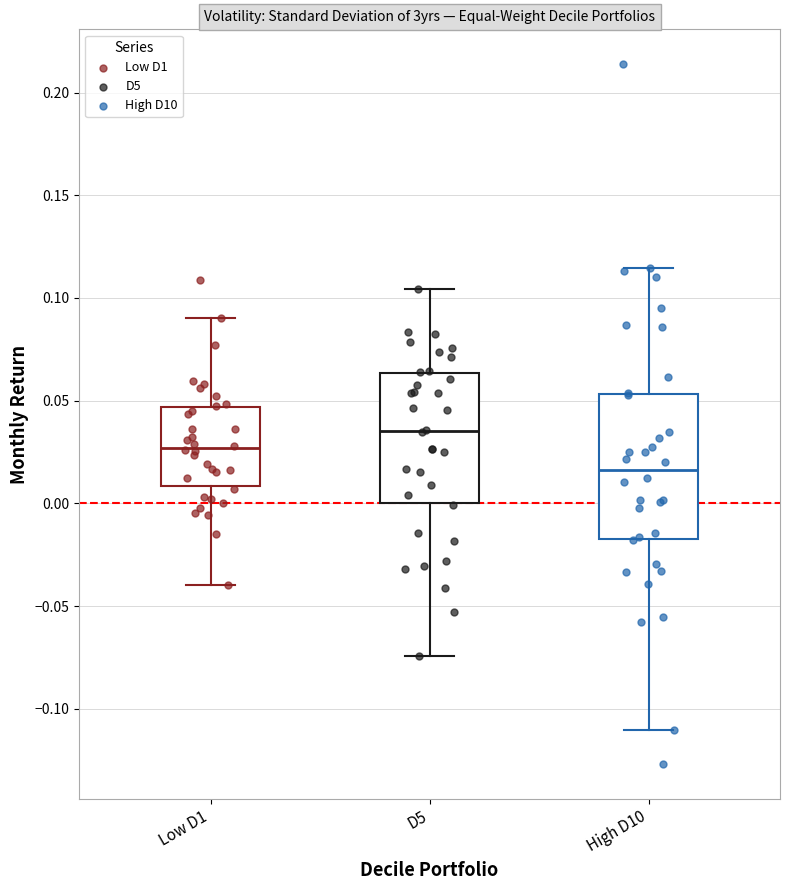

Which box's median line is the lowest?

High D10